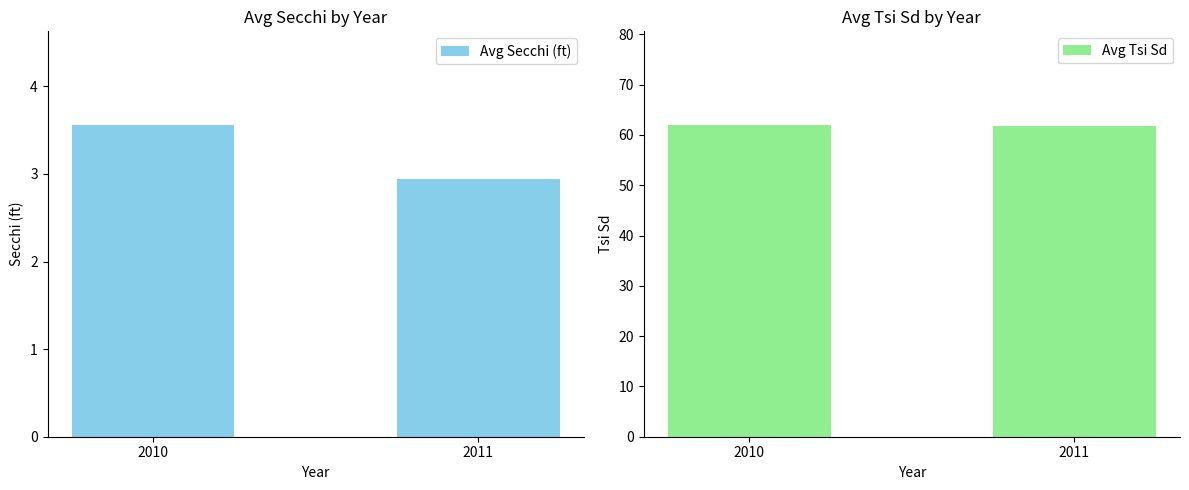

How many bars are there in total?

4